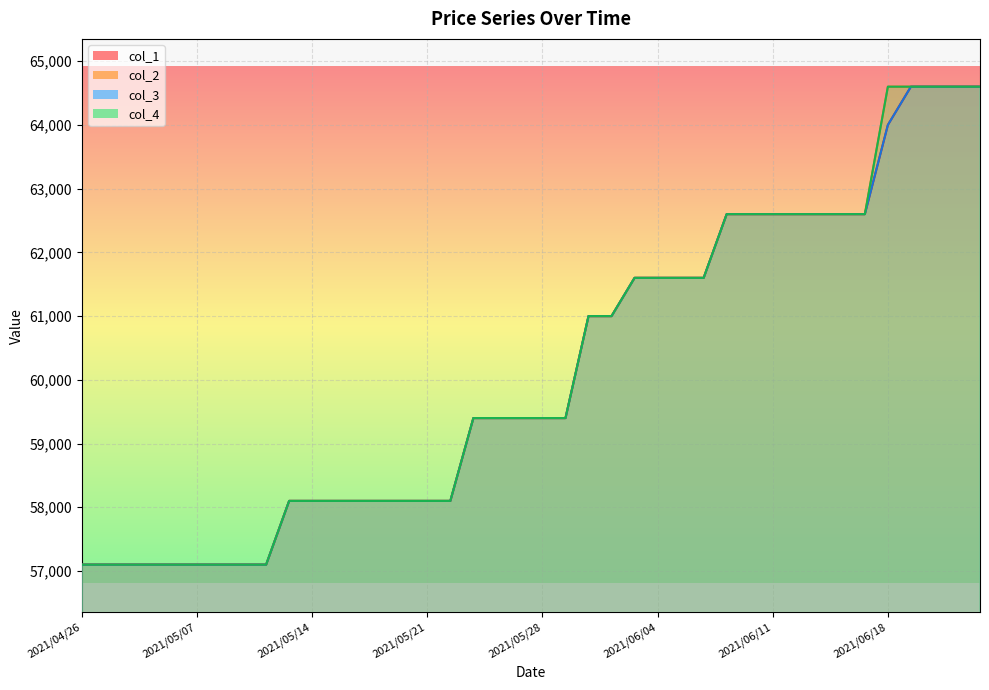

True or false: col_4 and col_2 cross at least once.

False